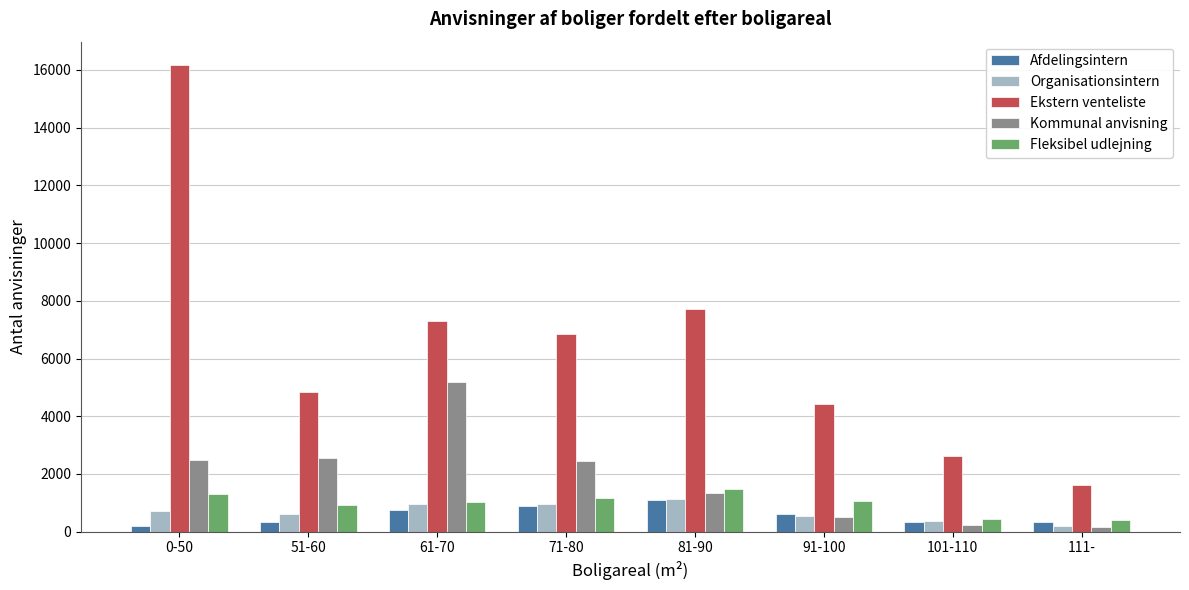

What position from the left is 71-80?

4